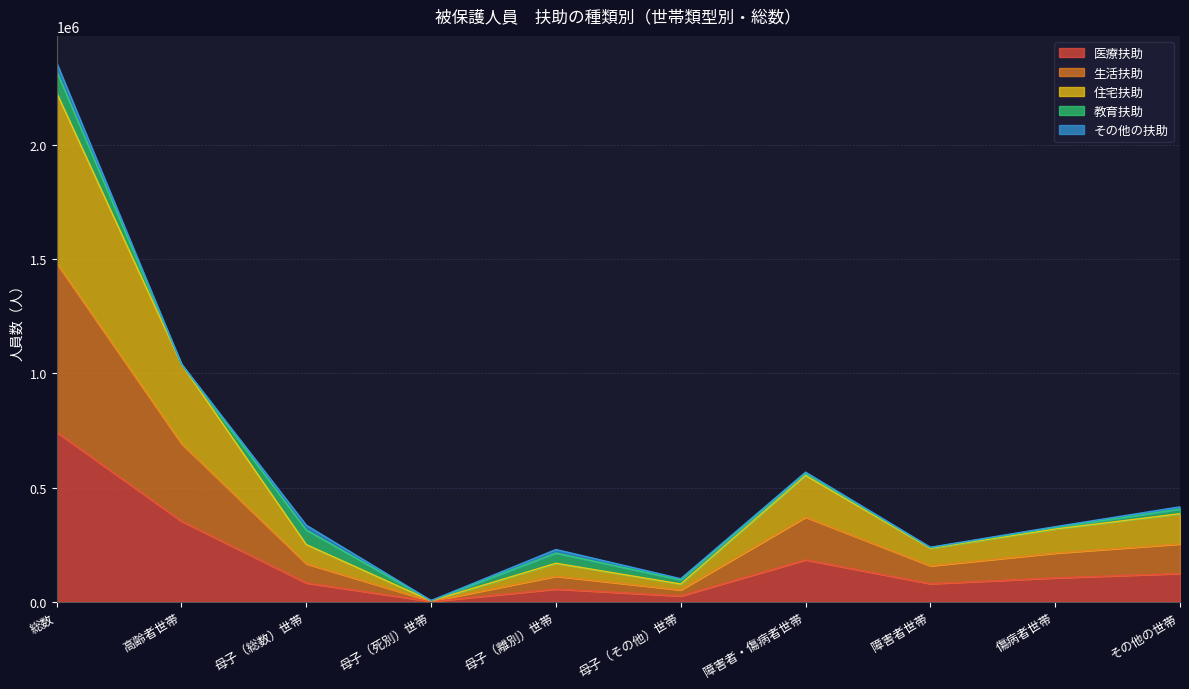

Is the value of 医療扶助 at 障害者世帯 greater than the value of 生活扶助 at 母子（その他）世帯?

Yes